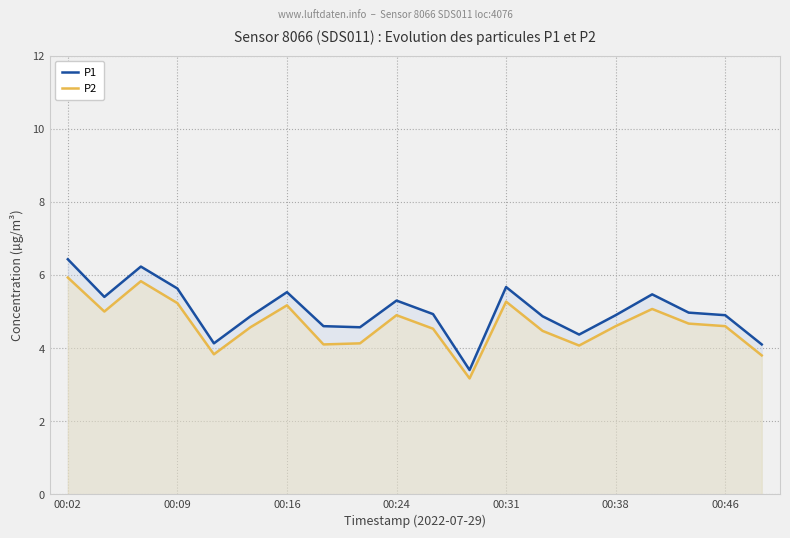

Rank the series by their average value, from highest to lowest.

P1, P2